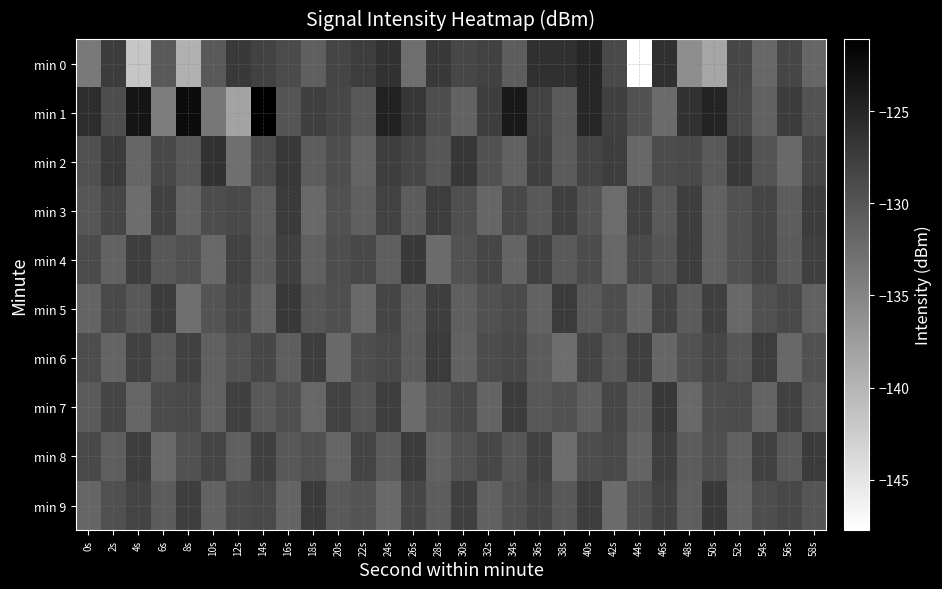

Which series changed the most between 36s and 42s?

min 4